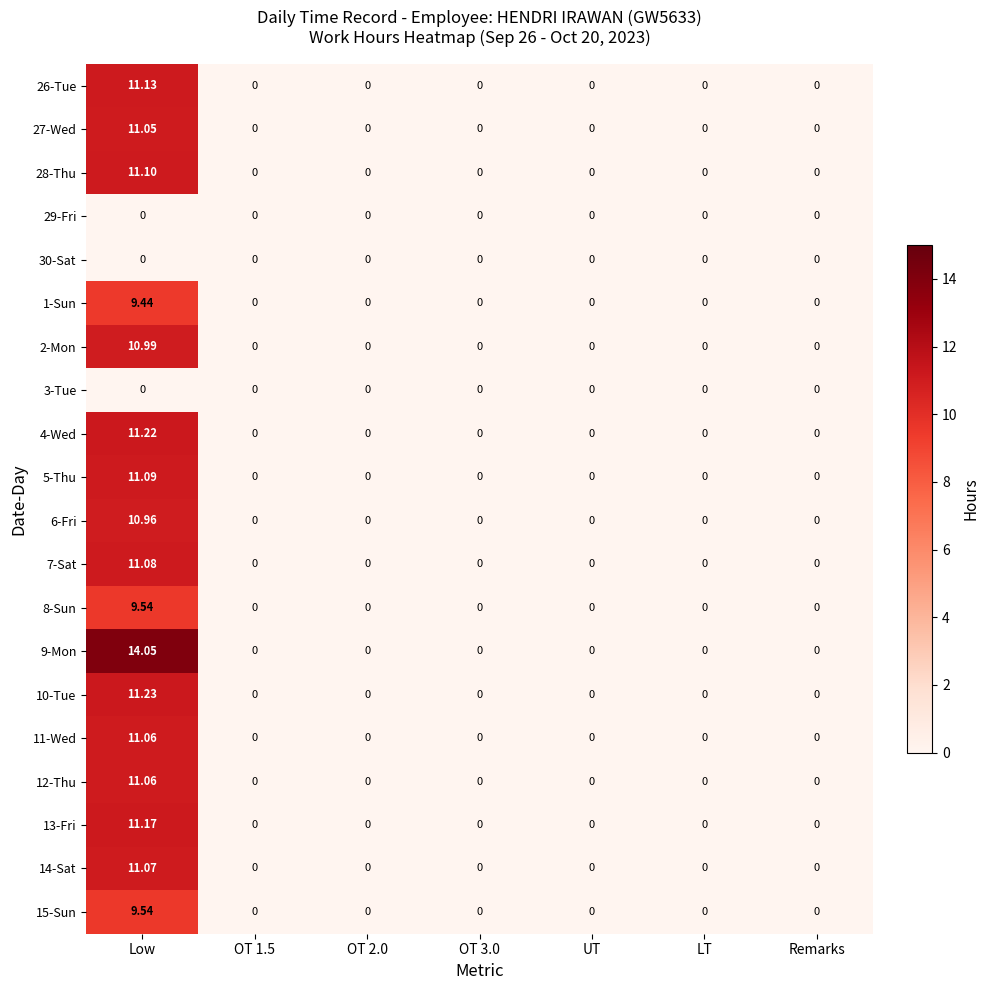

At which category is the sum across all series the highest?

Low